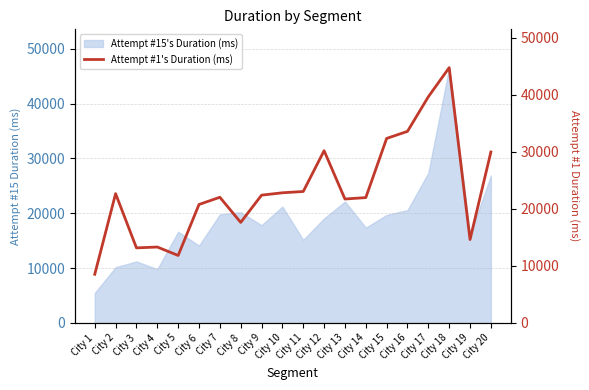

Which has a higher value, City 17 or City 1?

City 17